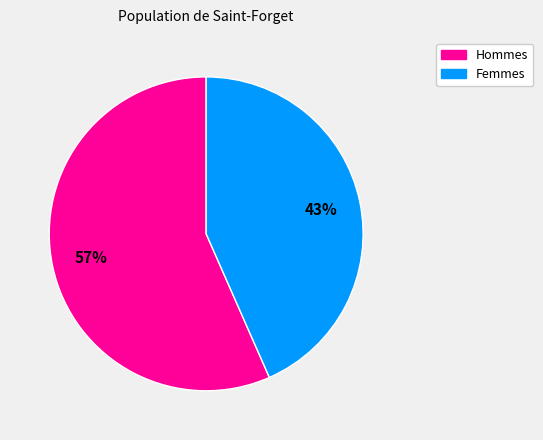

To the nearest percent, what is the average slice percentage?

50%